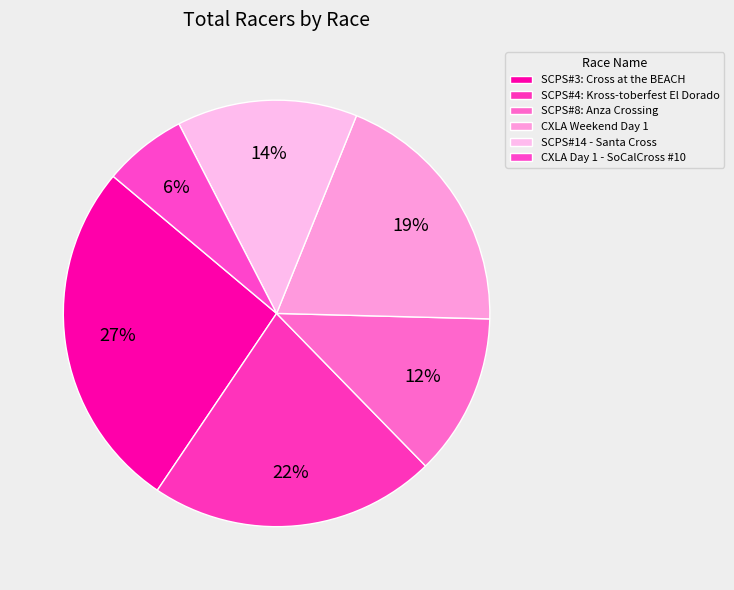

Is it true that SCPS#14 - Santa Cross is 14% of the pie?

True